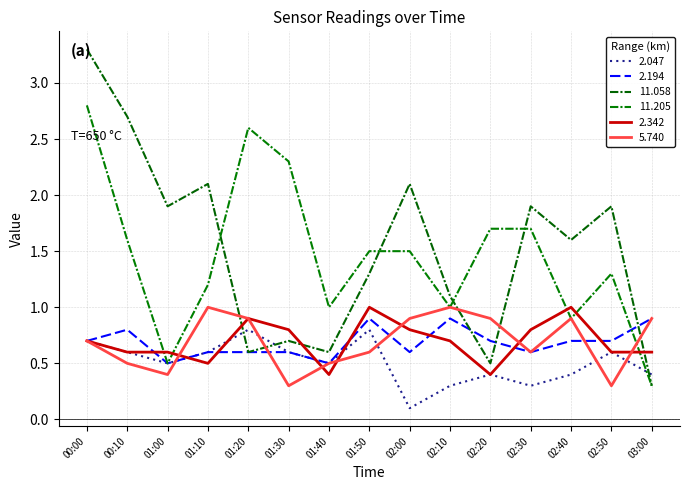

How many lines are shown in the chart?

6